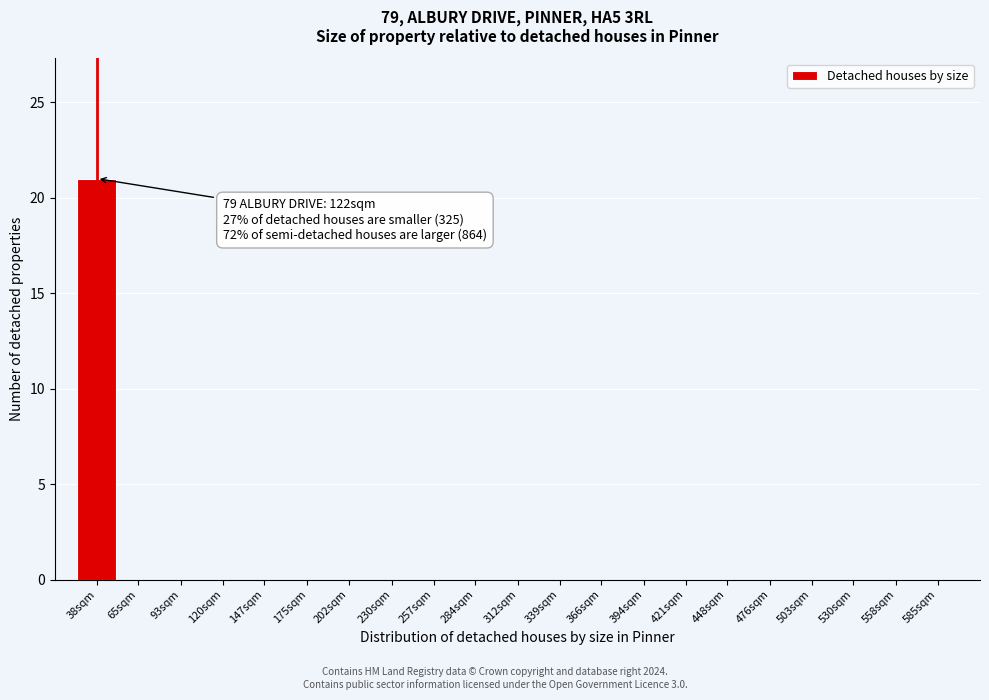

Reading left to right, what are all the values shown in this chart?

38sqm=21	65sqm=0	93sqm=0	120sqm=0	147sqm=0	175sqm=0	202sqm=0	230sqm=0	257sqm=0	284sqm=0	312sqm=0	339sqm=0	366sqm=0	394sqm=0	421sqm=0	448sqm=0	476sqm=0	503sqm=0	530sqm=0	558sqm=0